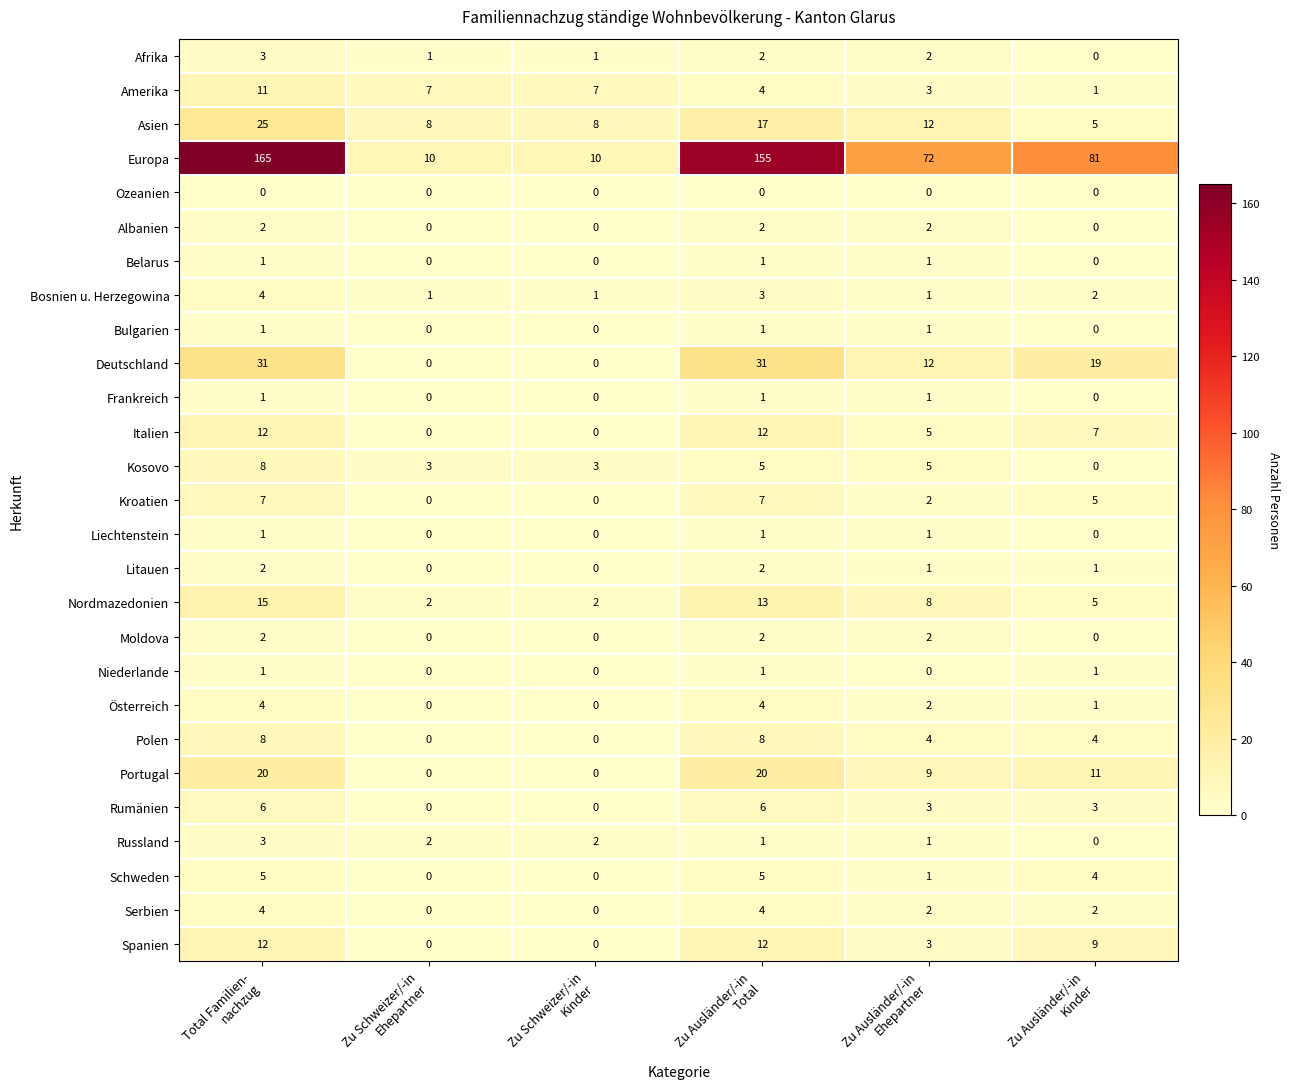

What is the difference between the maximum and minimum values in the Asien series?

20